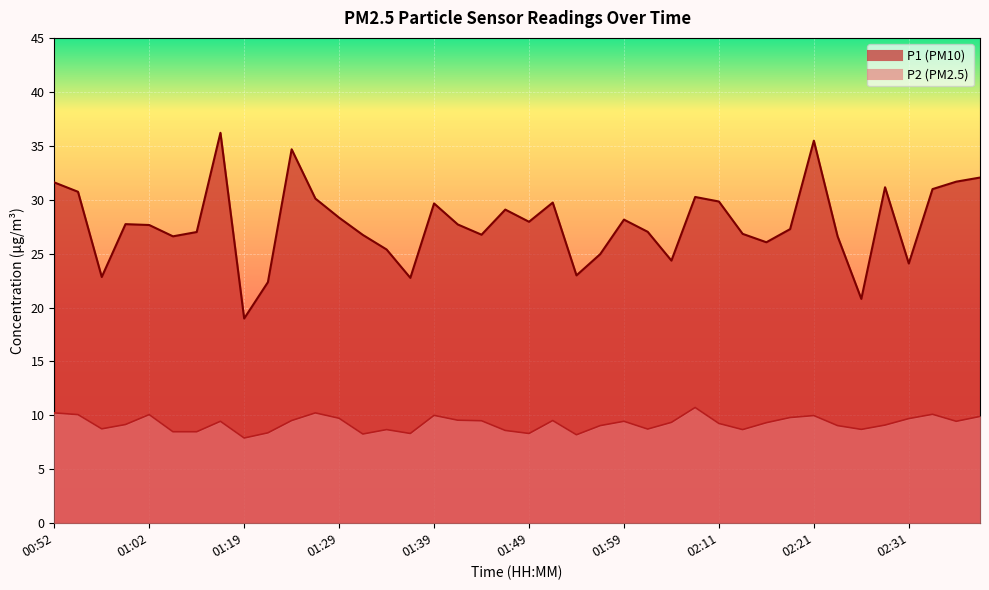

Where is the first local minimum for P1?

00:57